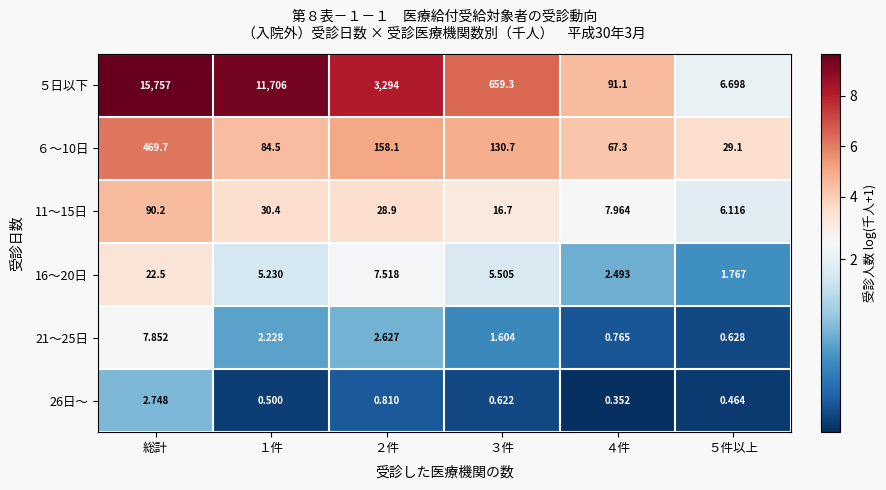

At which category is the sum across all series the highest?

総計